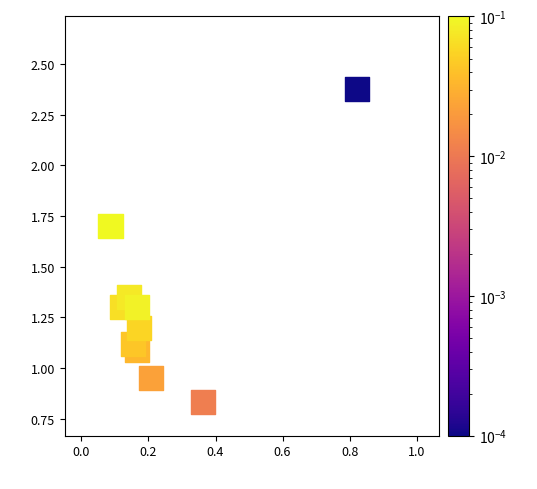

What is the range of Y values (max minus min)?

1.5